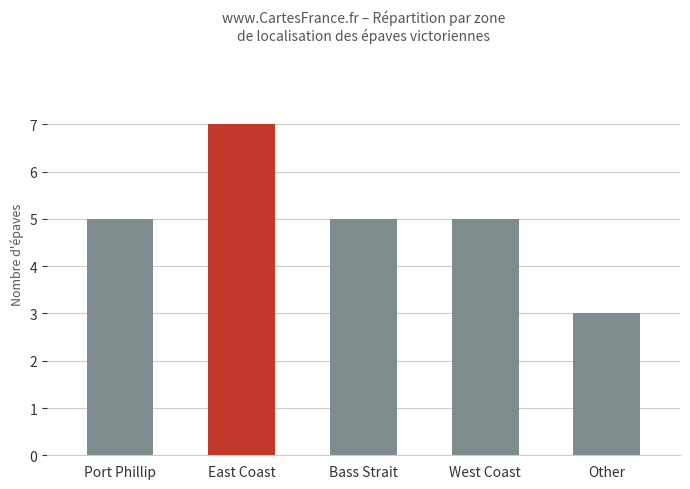

What is the ratio of the value at Other to the value at Bass Strait?

0.6